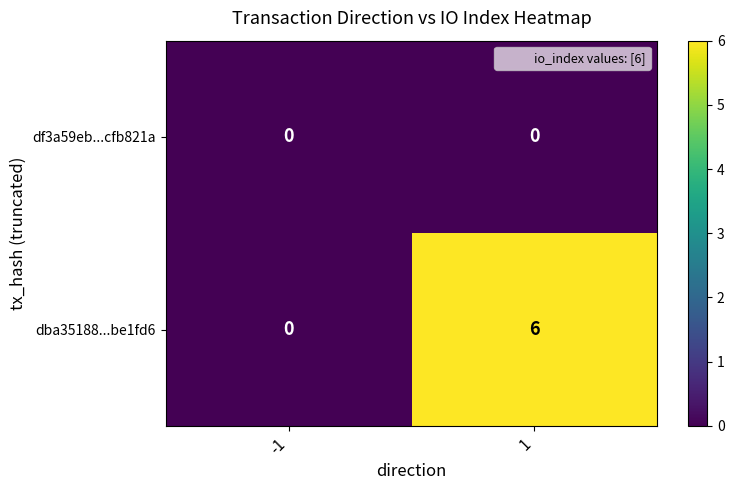

Rank the series at 1 from highest to lowest value.

dba35188...be1fd6, df3a59eb...cfb821a